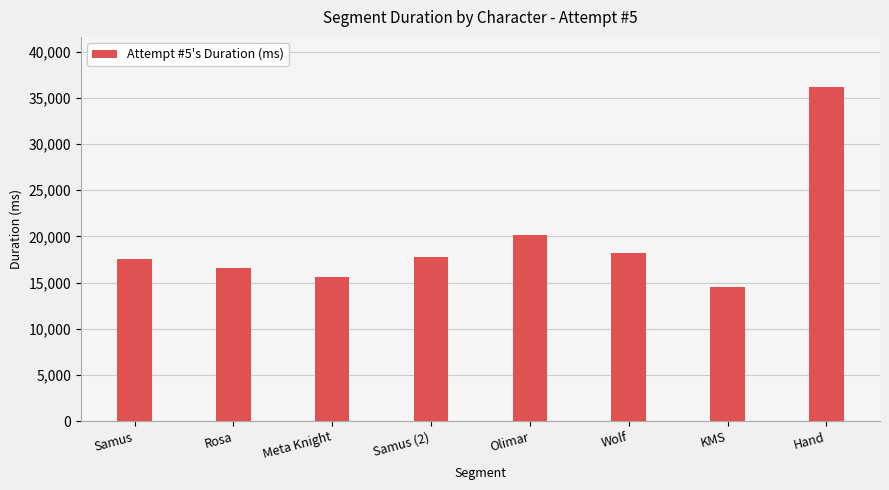

Are the bars horizontal?

No